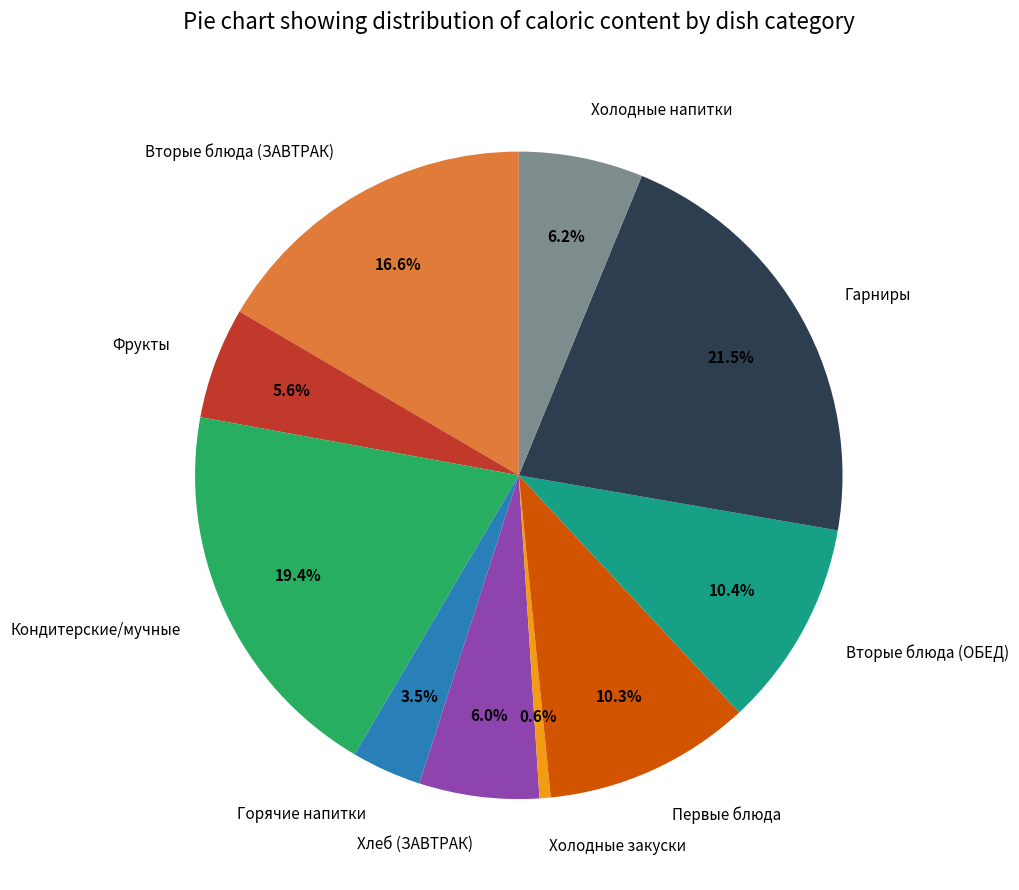

To the nearest percent, what portion does Хлеб (ЗАВТРАК) represent?

6%